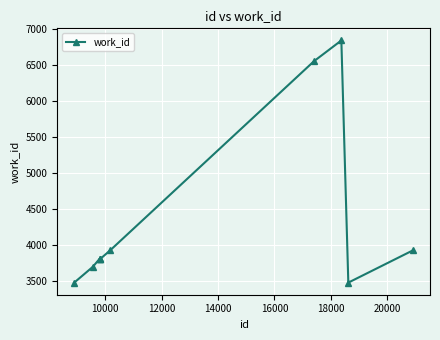

What is the sum of all values?

43298